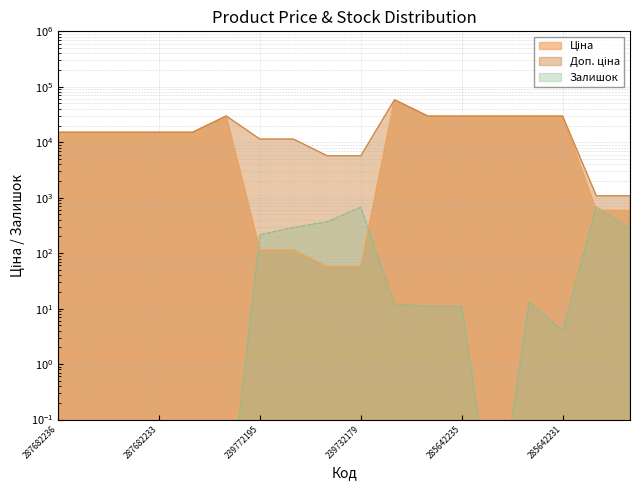

At which label is Ціна closest to 29241?

285642236